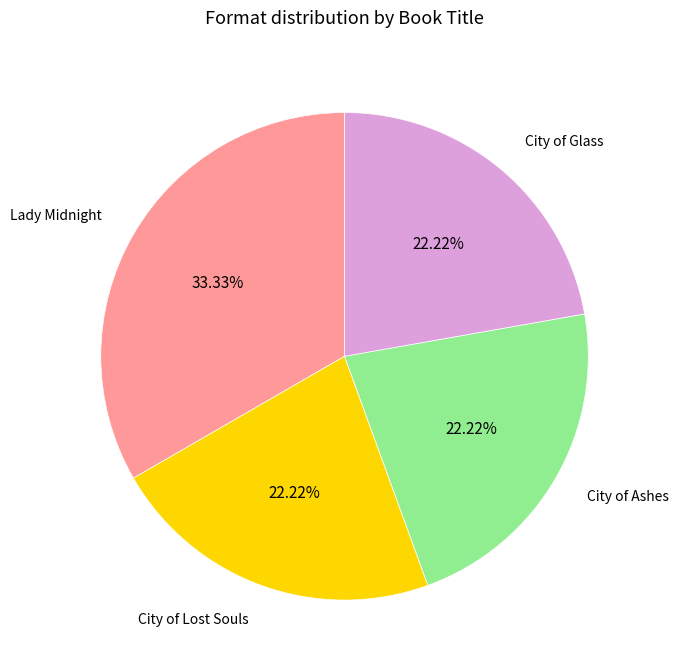

Is there a majority slice in this chart?

No